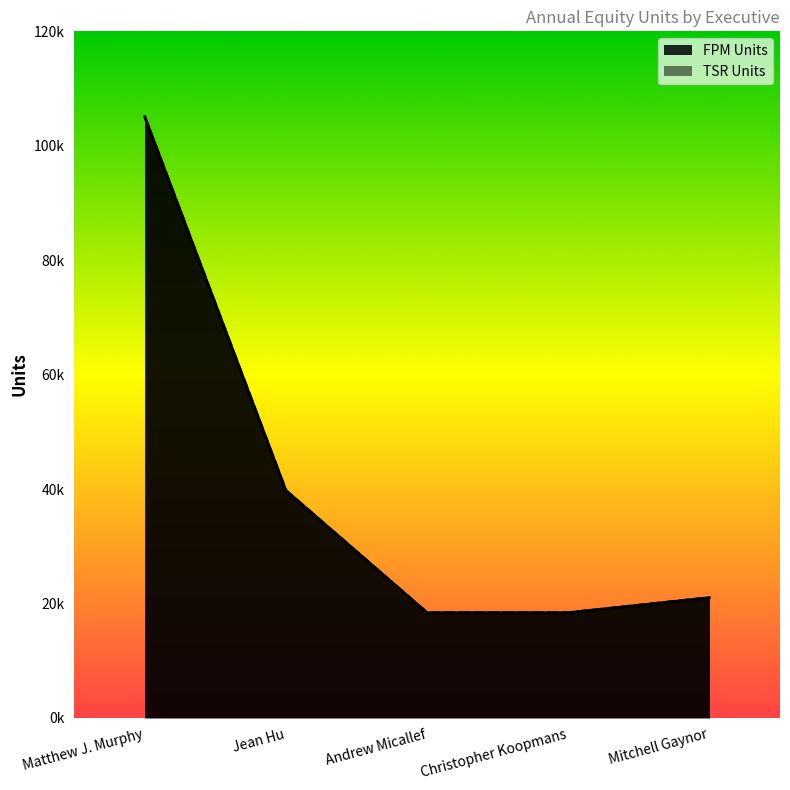

What is the smallest value displayed?

18388